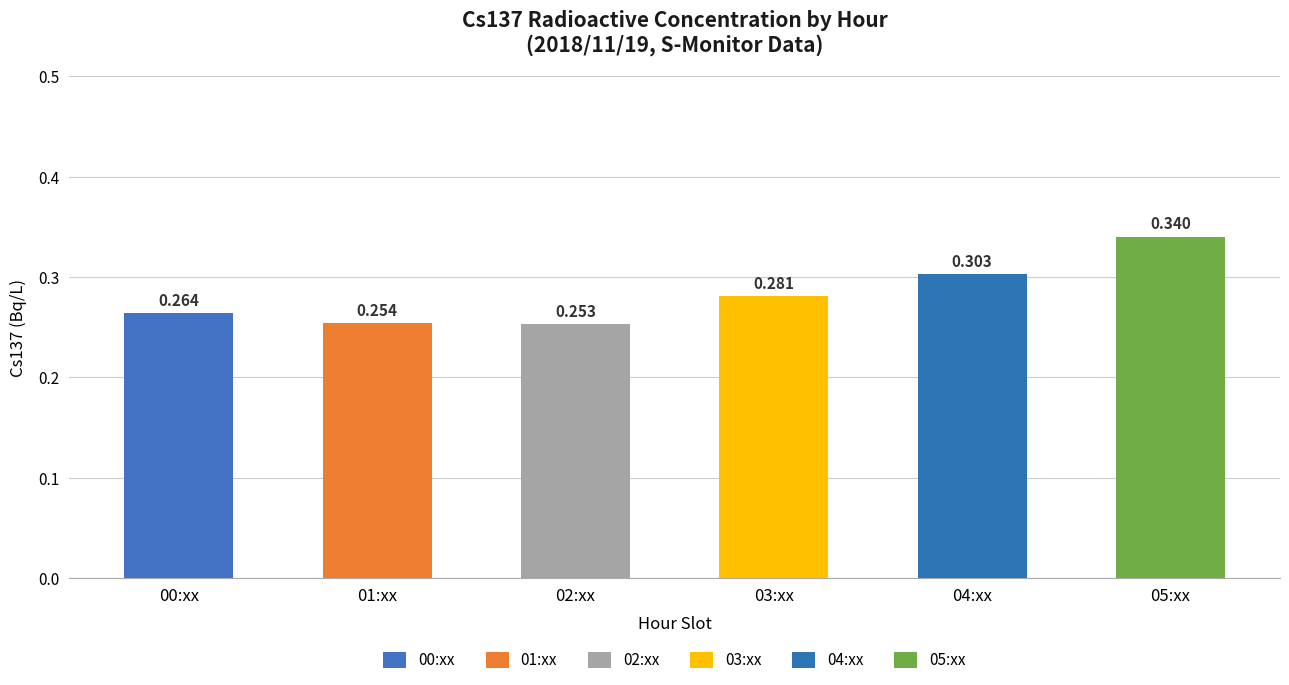

Count the number of data series in this chart.

1